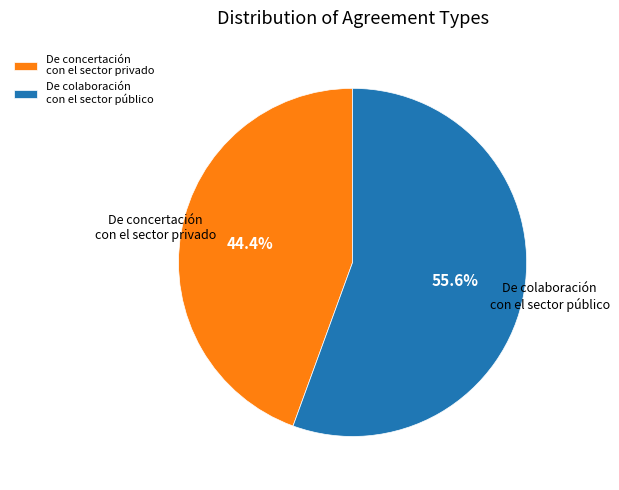

True or false: De colaboración con el sector público accounts for 48% of the total.

False